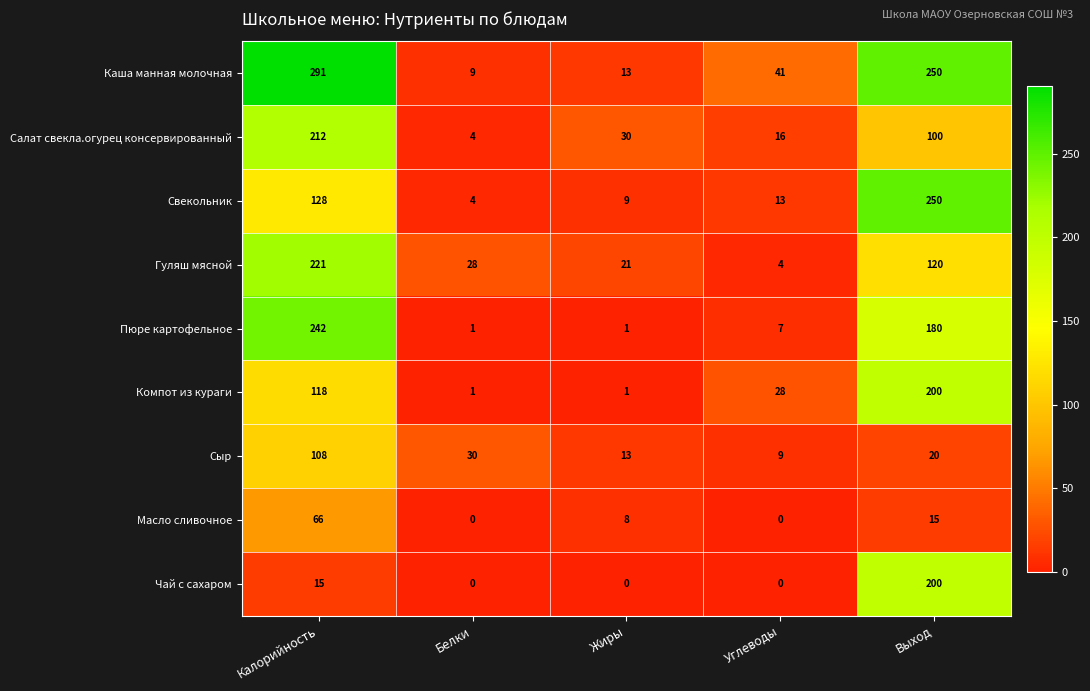

How many distinct data groups are displayed?

9